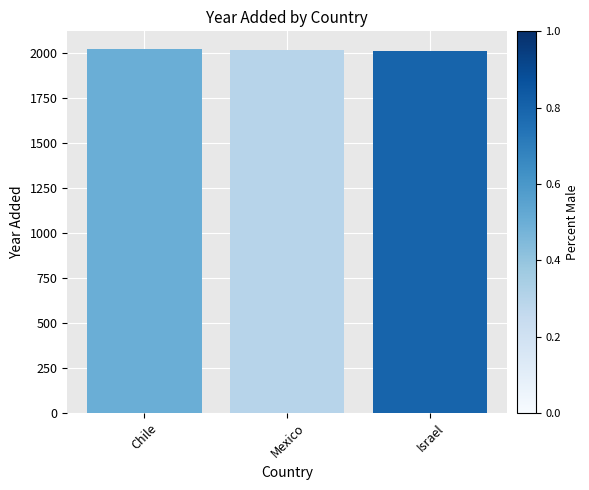

What is the sum of the values at Mexico and Chile?

4037